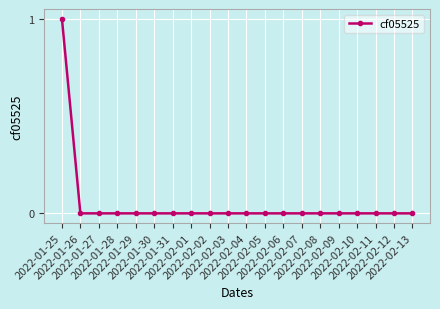

Count the number of categories in the chart.

20